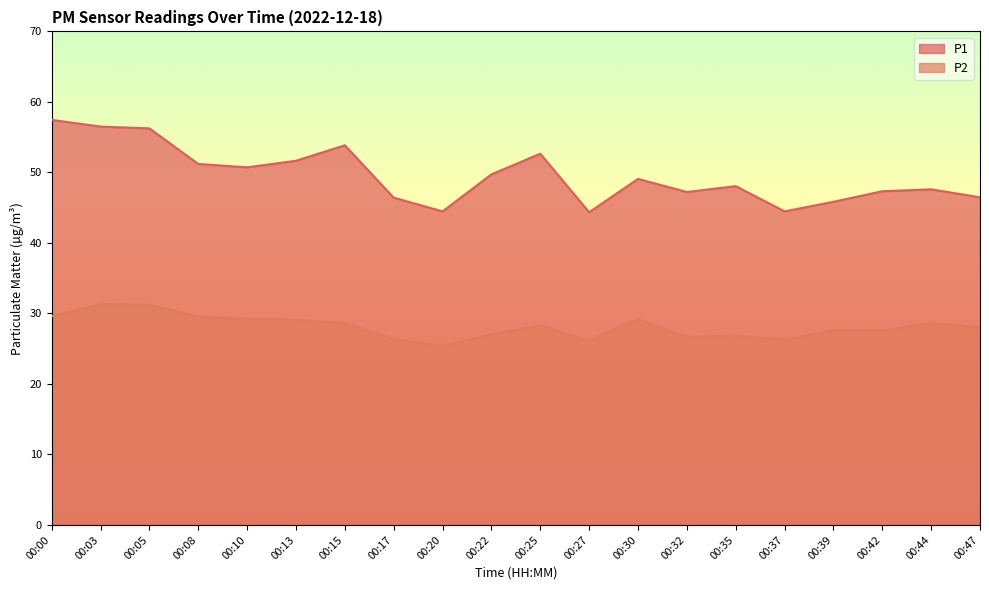

What is the maximum value shown in the chart?

57.5